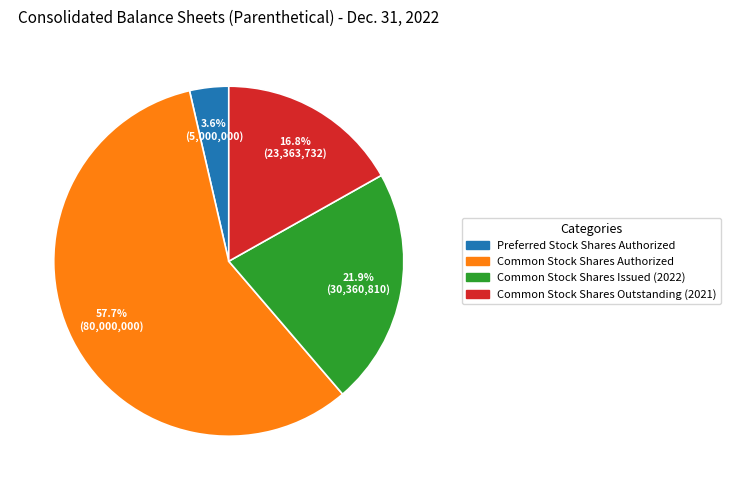

To the nearest percent, what percentage of the pie is Common Stock Shares Outstanding (2021)?

17%